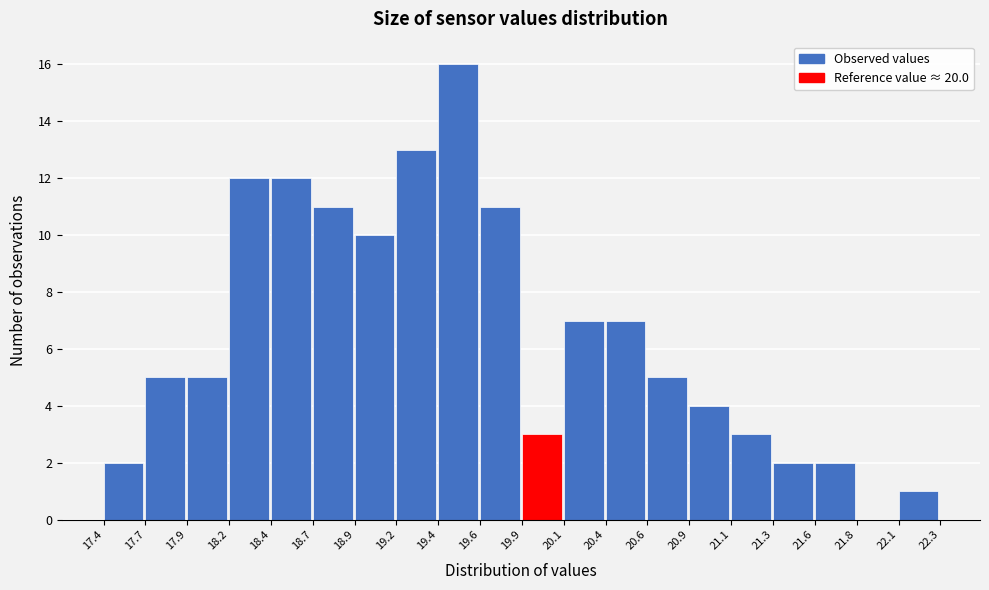

Reading left to right, list every bar in this chart as the range it spans on the x-axis followed by its height. The values are not printed on the chart, so give them approximately, as read against the axis.

17.4 to 17.7: 2
17.7 to 17.9: 5
17.9 to 18.2: 5
18.2 to 18.4: 12
18.4 to 18.7: 12
18.7 to 18.9: 11
18.9 to 19.2: 10
19.2 to 19.4: 13
19.4 to 19.6: 16
19.6 to 19.9: 11
19.9 to 20.1: 3
20.1 to 20.4: 7
20.4 to 20.6: 7
20.6 to 20.9: 5
20.9 to 21.1: 4
21.1 to 21.3: 3
21.3 to 21.6: 2
21.6 to 21.8: 2
21.8 to 22.1: 0
22.1 to 22.3: 1